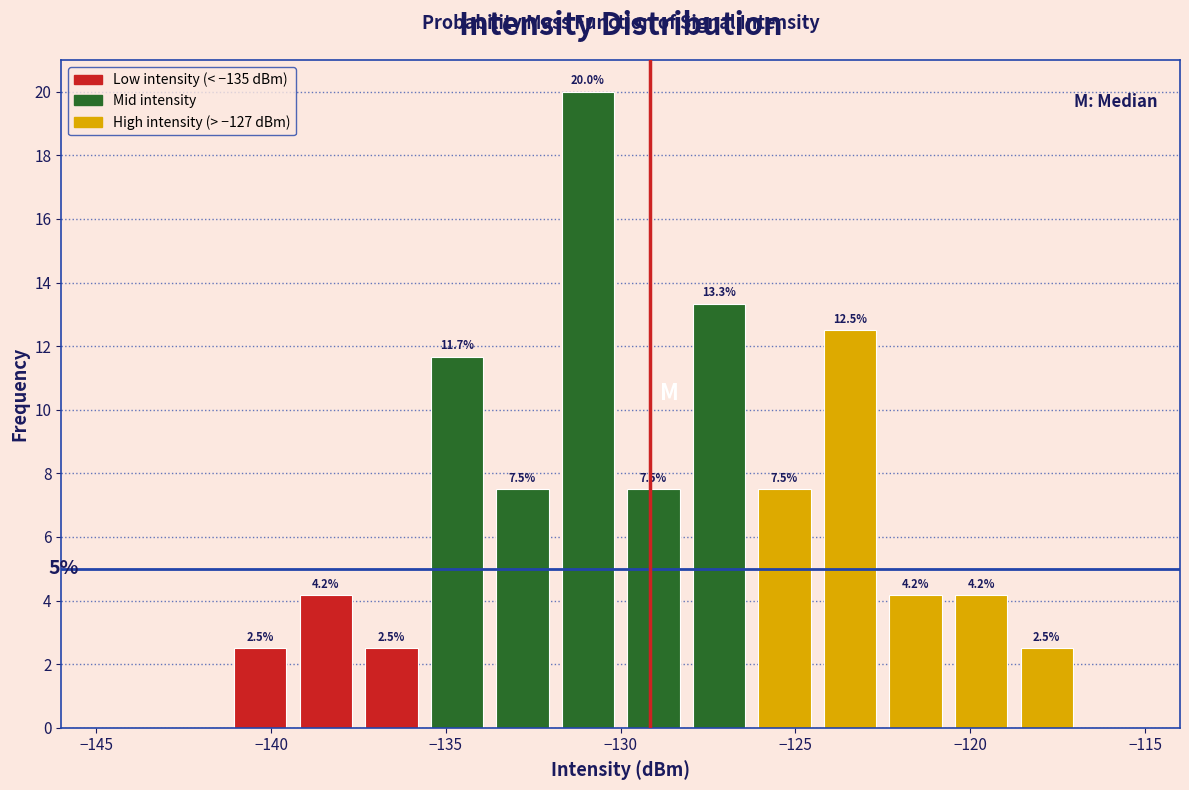

Read against the x-axis, roughly where is the centre of the tallest bar?

-131.0